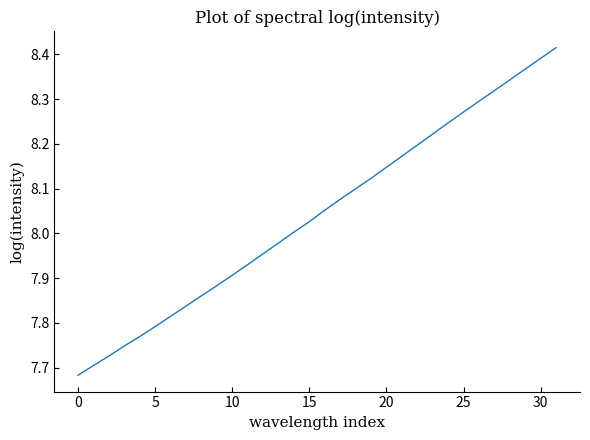

Which category has the highest value across all series?

31